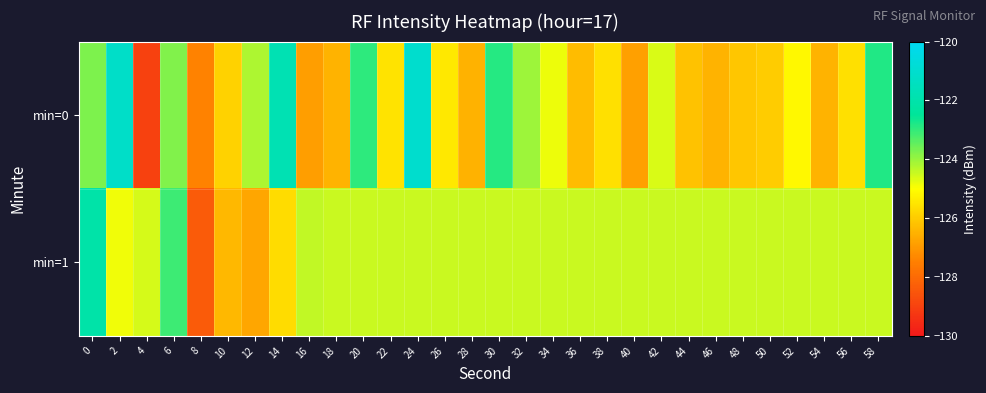

What is the smallest value displayed?

-129.0